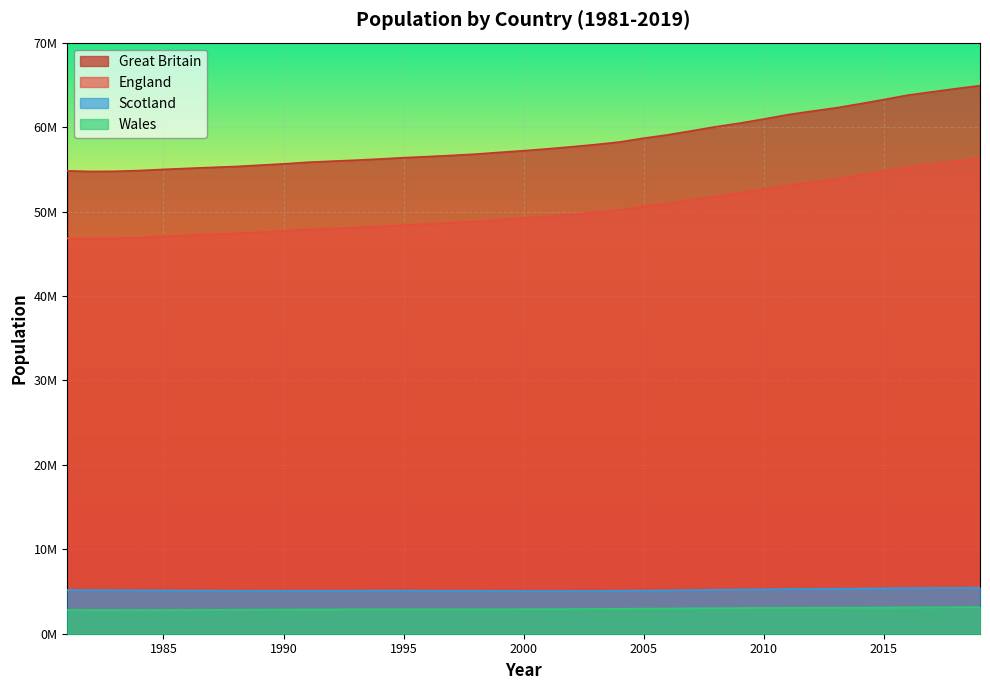

True or false: England has more than 1 interior local peaks.

False